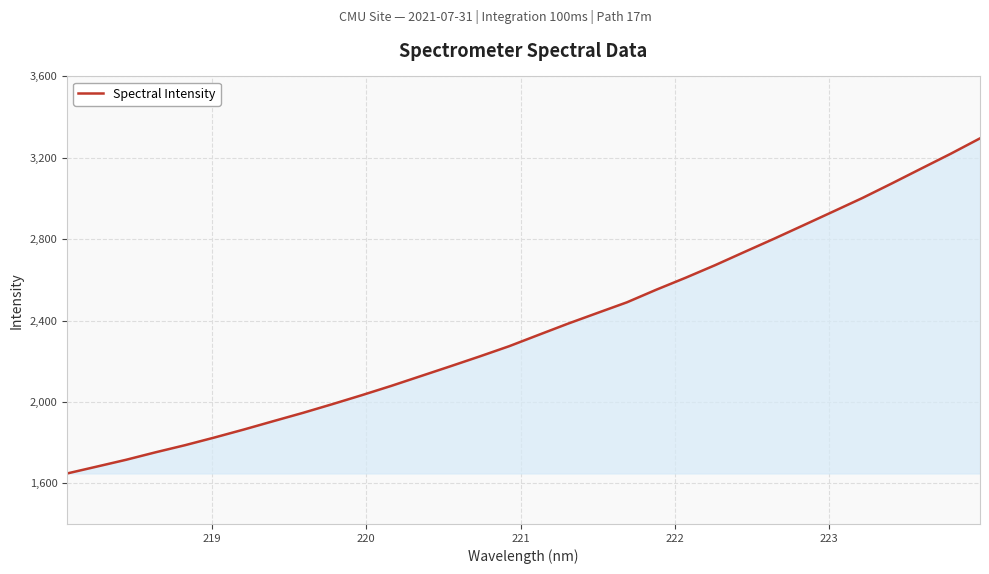

What is the difference between the maximum and minimum values?

1647.4